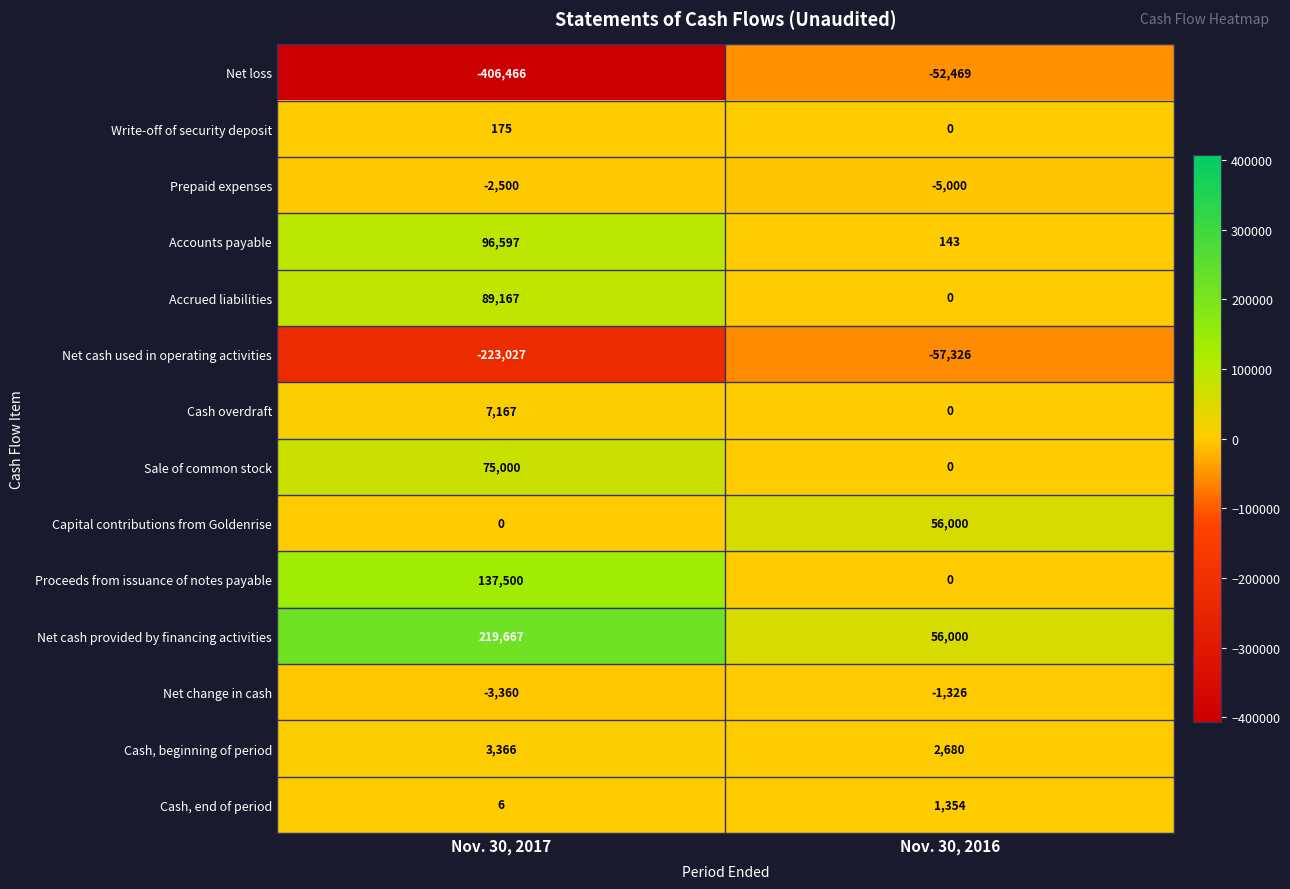

What is the difference between the Cash, end of period values at Nov. 30, 2017 and Nov. 30, 2016?

1348